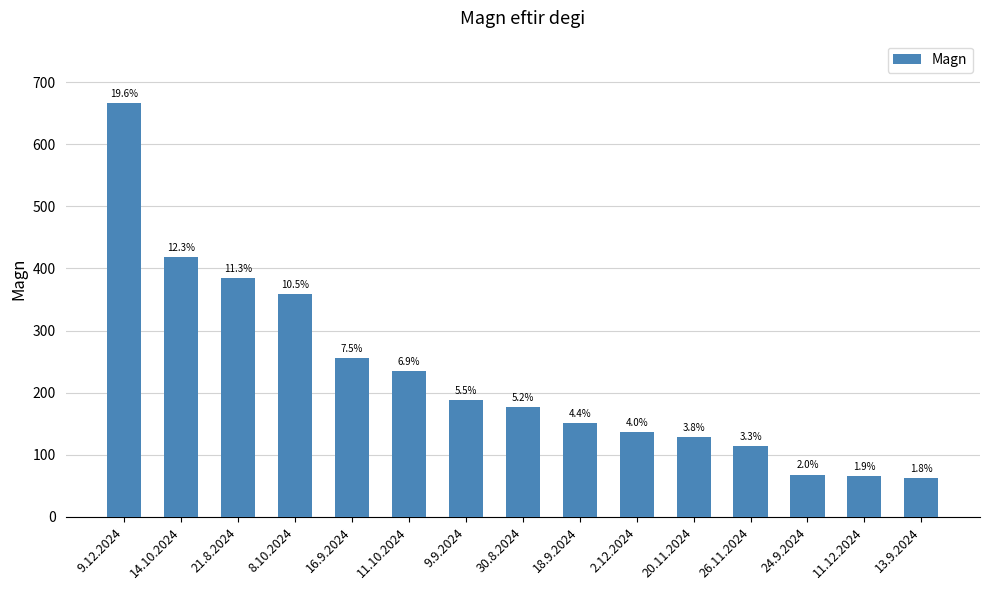

What is the sum of all values?

3409